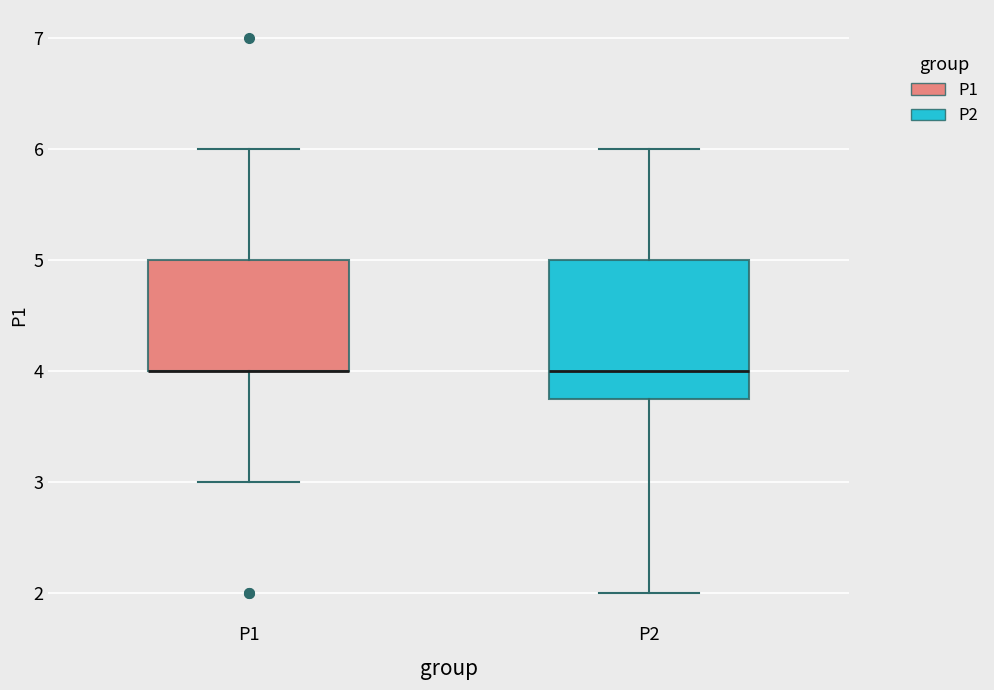

Reading left to right, transcribe this box plot: for each box, give where its median line is, the range the box spans, and where its two whiskers end, as read against the y-axis. The values are not printed on the chart, so give them approximately, as read against the axis.

P1: median 4.0 (drawn on the box's lower edge), box 4.0 to 5.0, whiskers 3.0 to 6.0
P2: median 4.0, box 3.8 to 5.0, whiskers 2.0 to 6.0